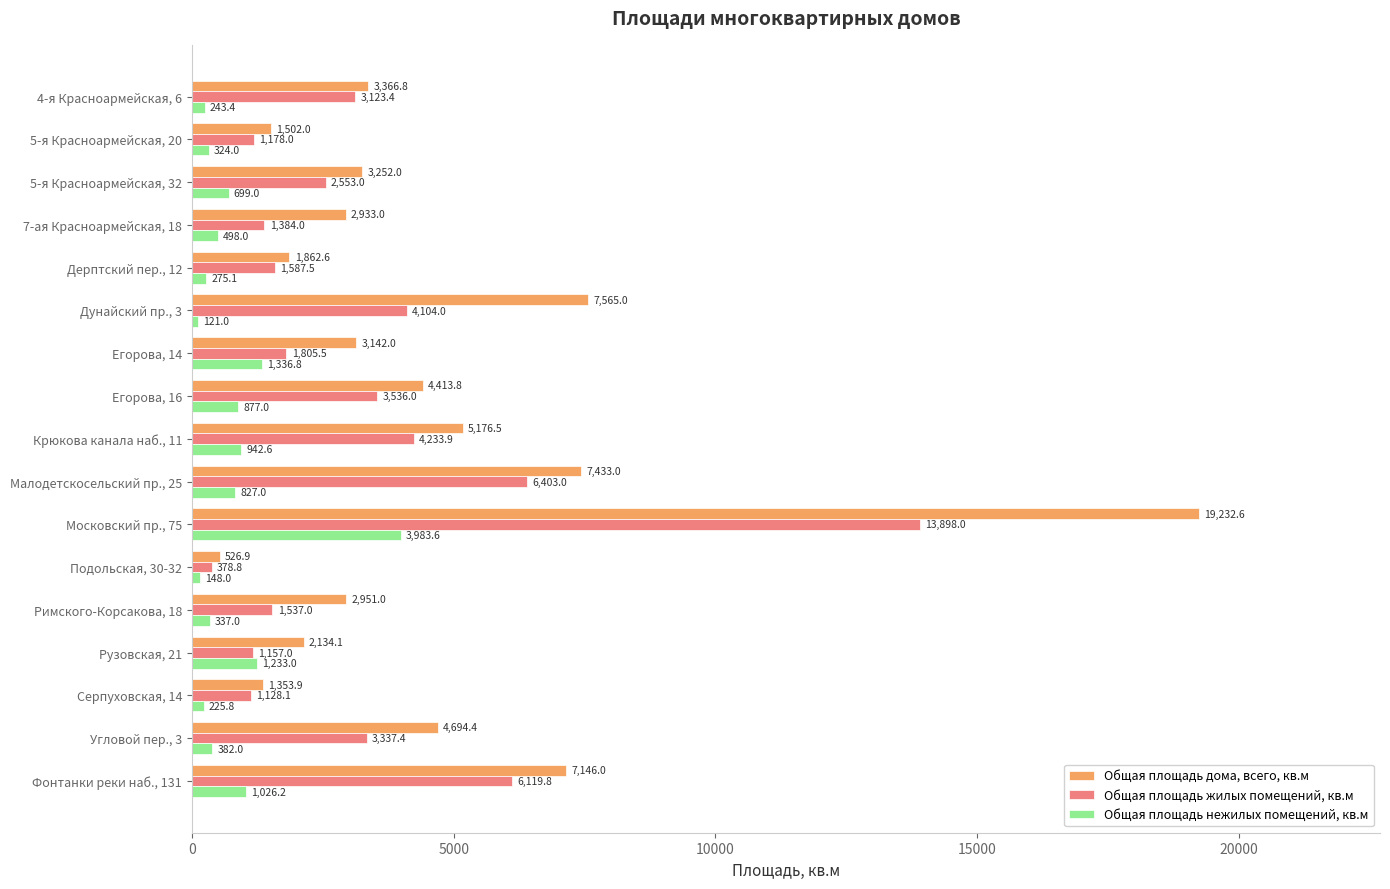

What is the total value across all series at Подольская, 30-32?

1053.7